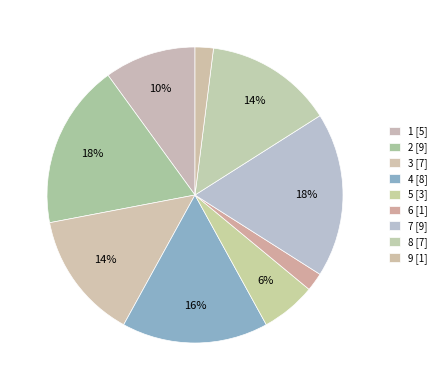

Does 2 represent more than half of the total?

No